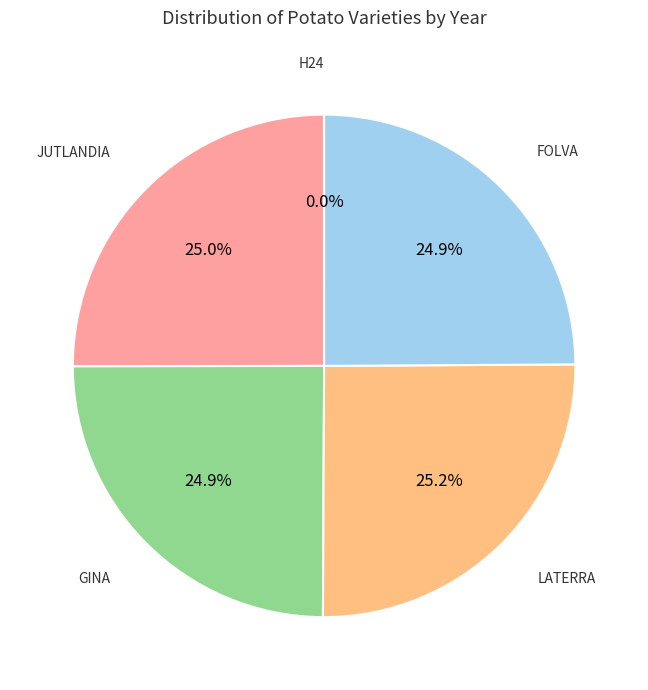

Is there any slice that represents more than half of the pie?

No